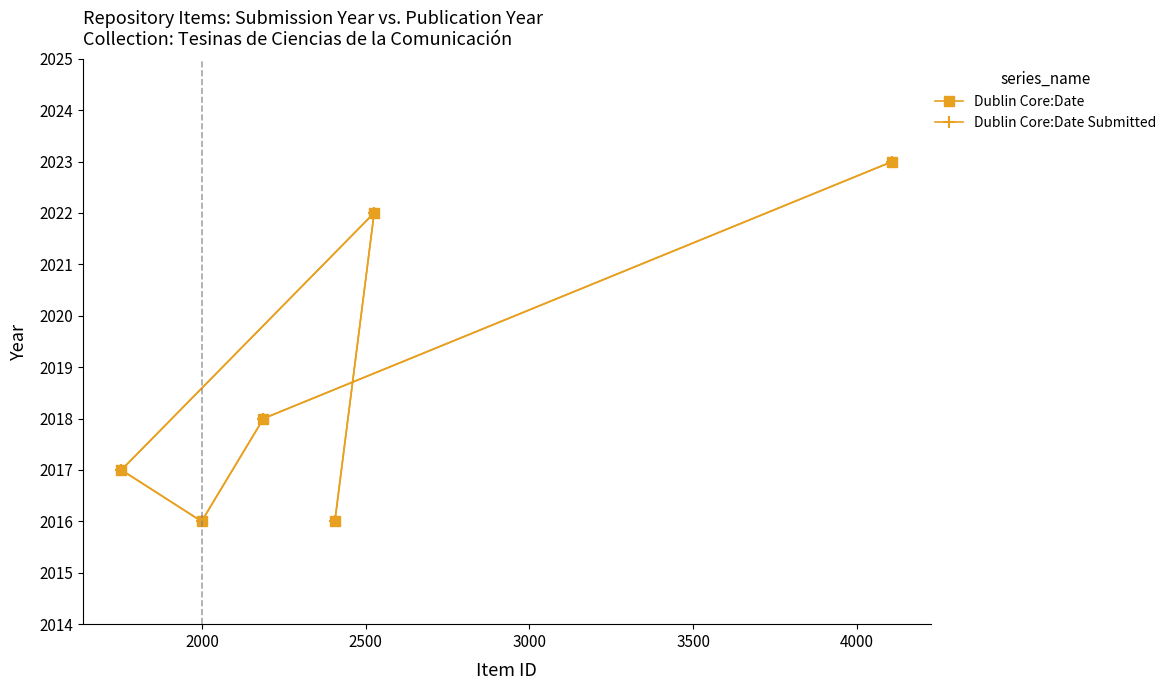

How many categories are shown in the chart?

6